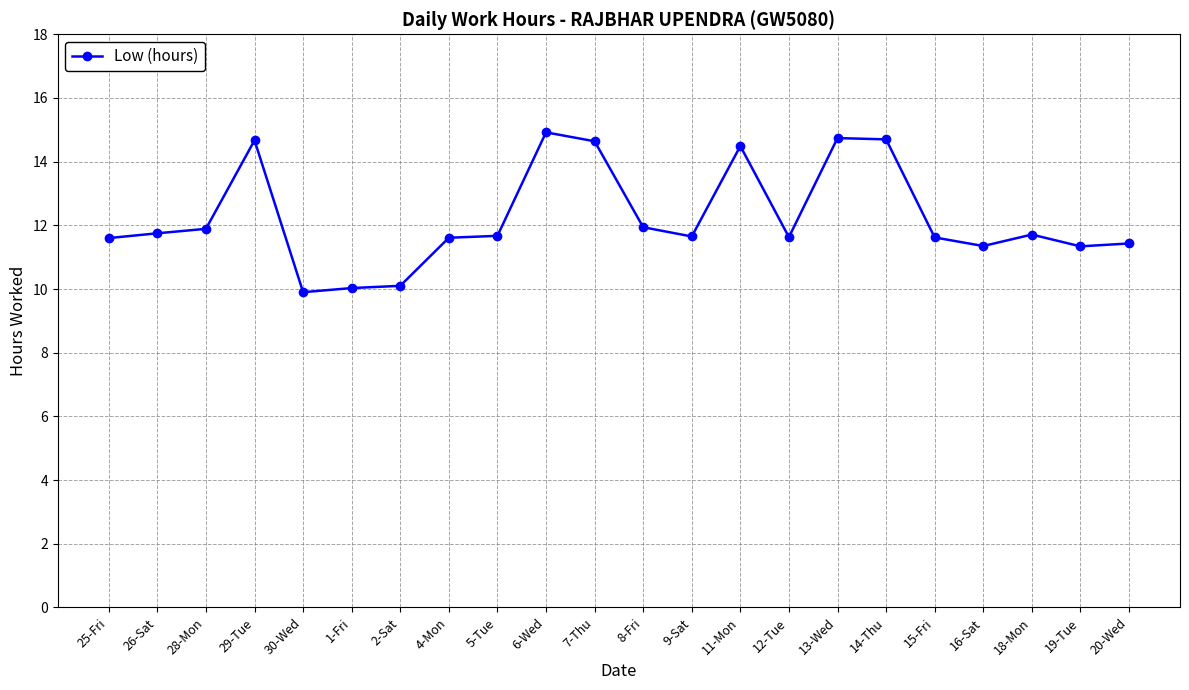

How many data points are less than 11?

3